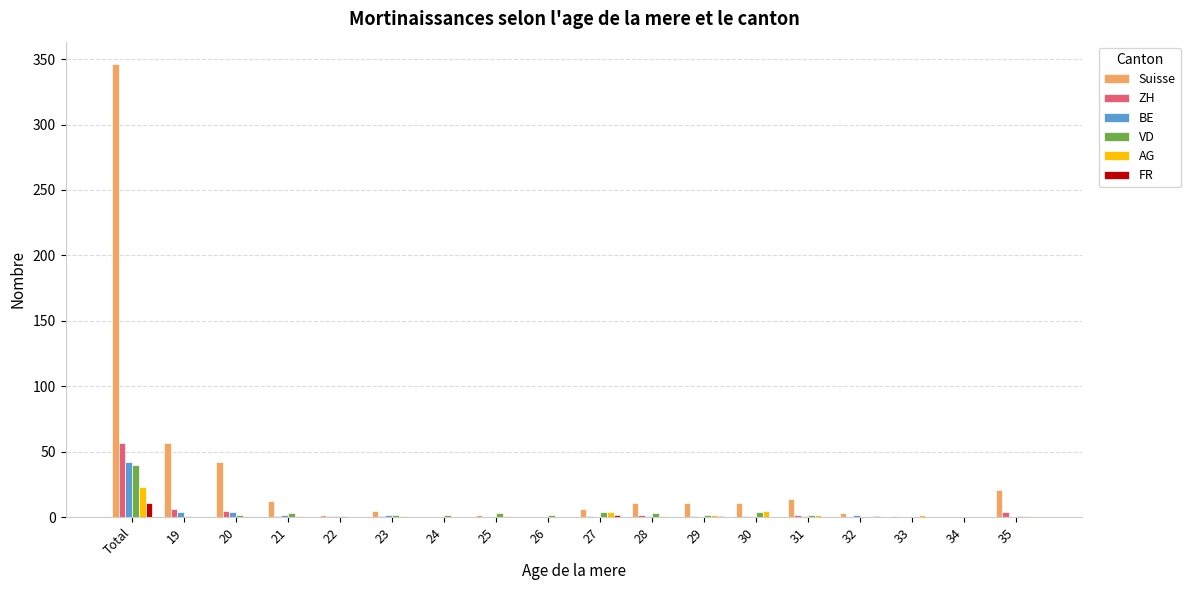

What is the sum of all VD values?

72